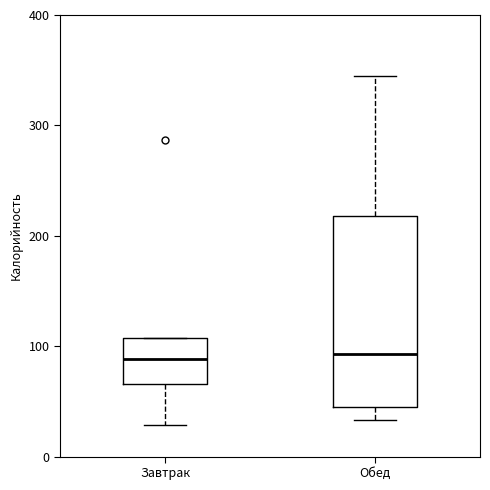

Reading left to right, transcribe this box plot: for each box, give where its median line is, the range the box spans, and where its two whiskers end, as read against the y-axis. The values are not printed on the chart, so give them approximately, as read against the axis.

Завтрак: median 90, box 70 to 110, whiskers 30 to 110
Обед: median 90, box 40 to 220, whiskers 30 to 350